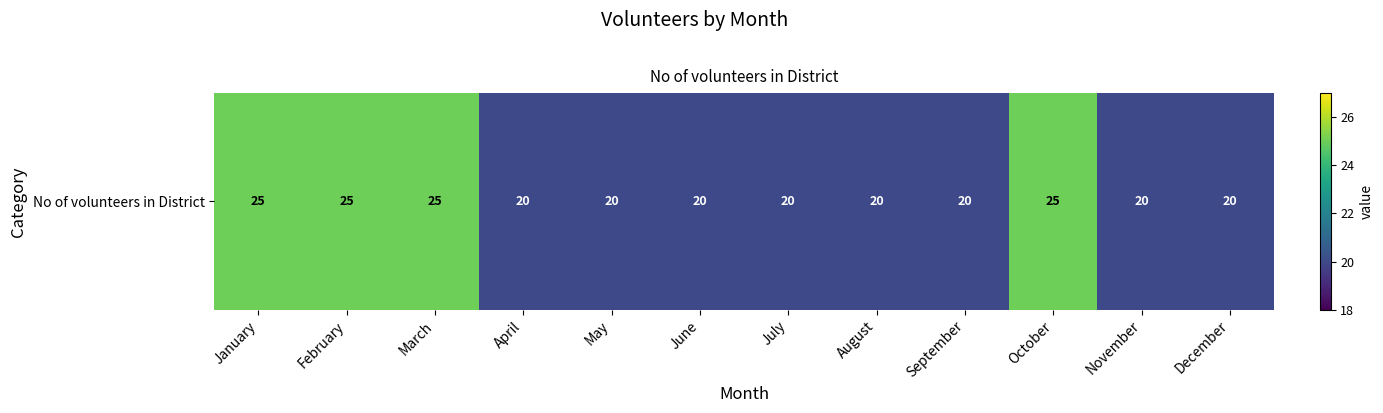

Rank the categories by value from highest to lowest.

January, February, March, October, April, May, June, July, August, September, November, December